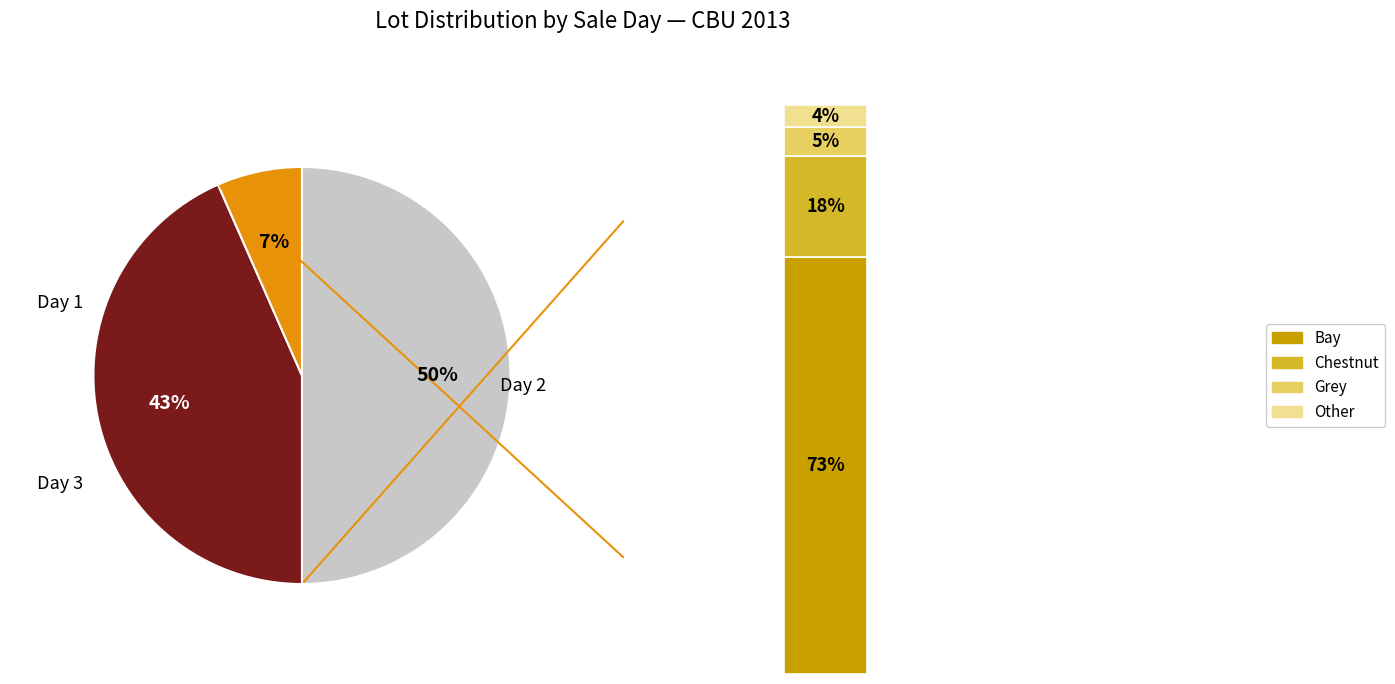

To the nearest percent, what portion does Day 3 represent?

7%